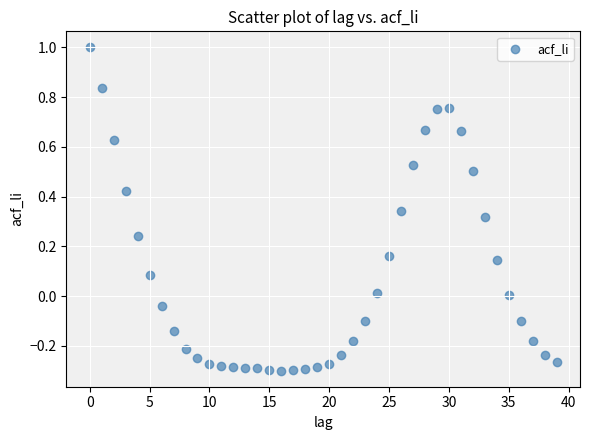

What is the range of Y values (max minus min)?

1.3